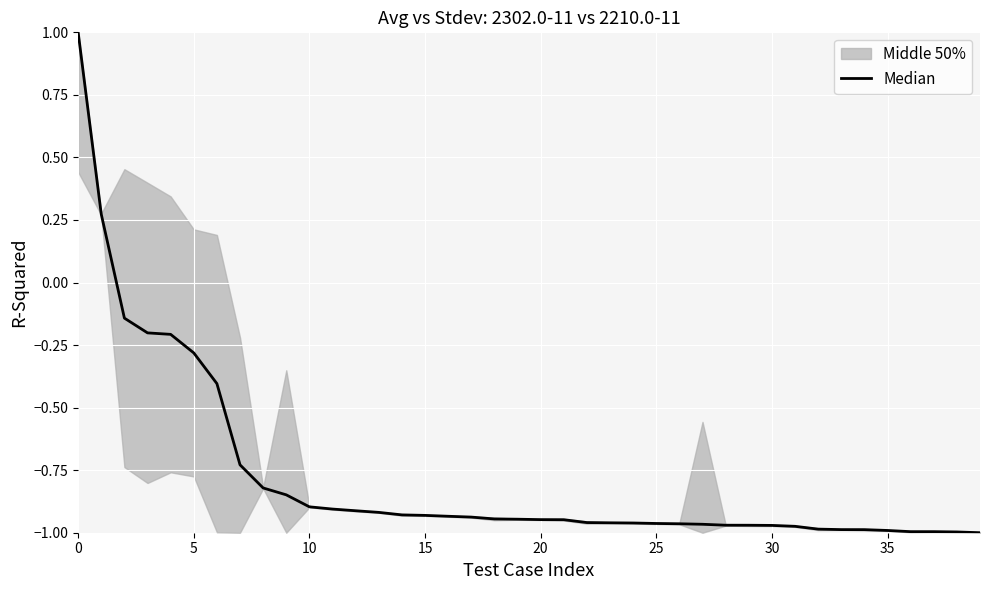

How many values exceed 0?

2